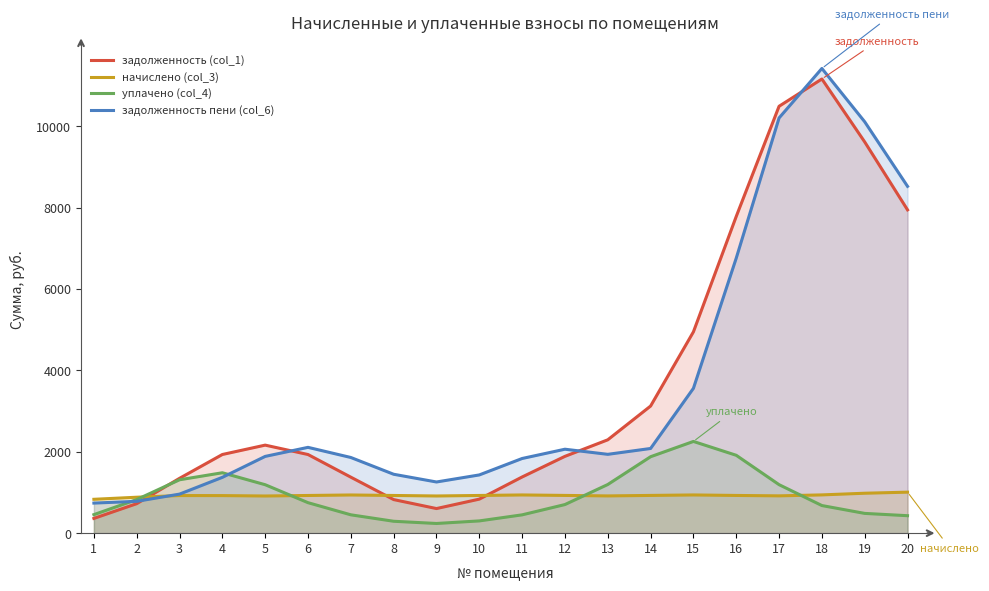

What is the smallest value displayed?

238.2